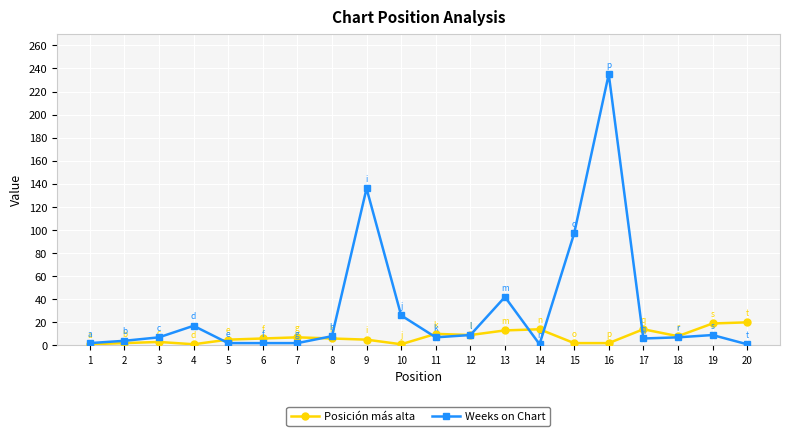

How many lines are shown in the chart?

2